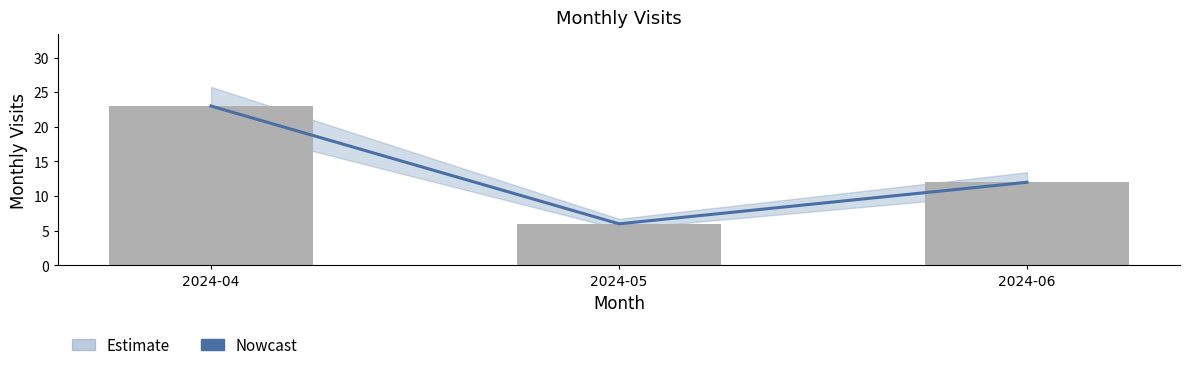

Where is the data nearest to the value 14?

2024-06